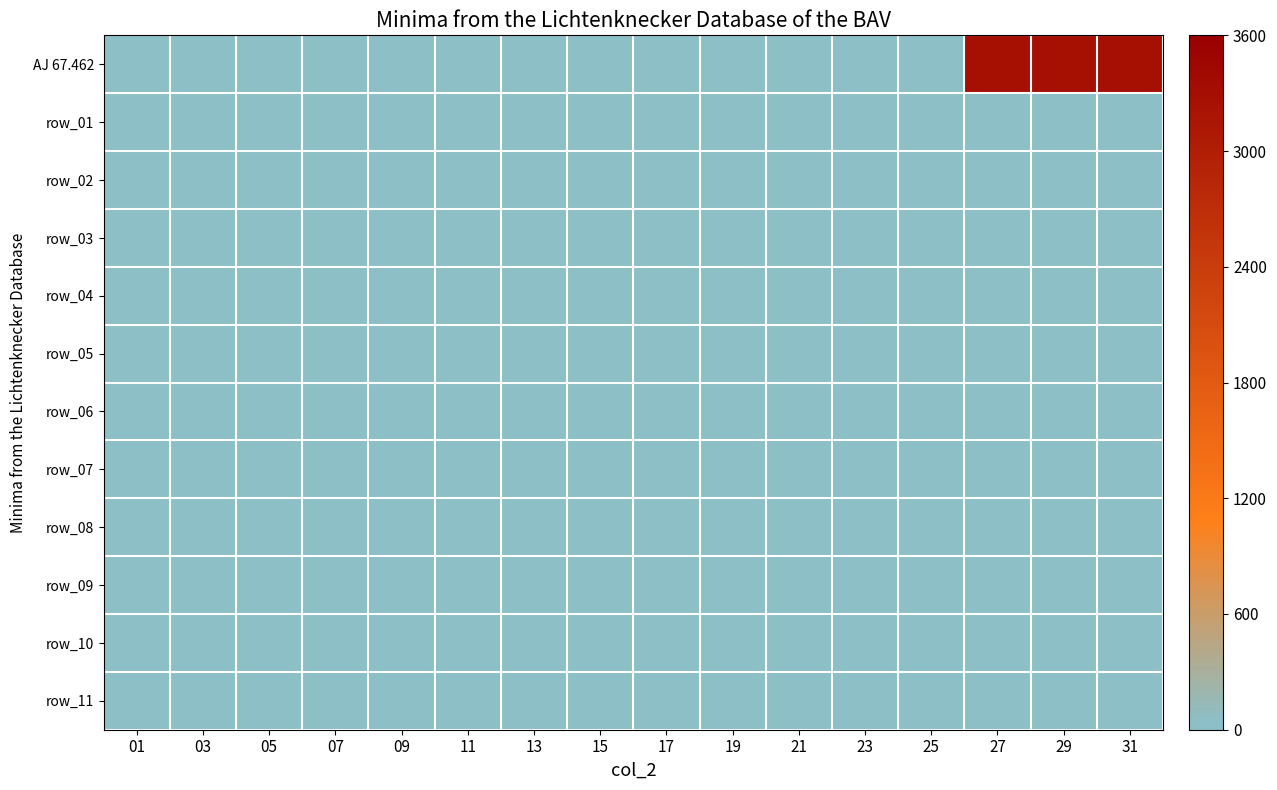

Which label corresponds to the largest value in the chart?

27